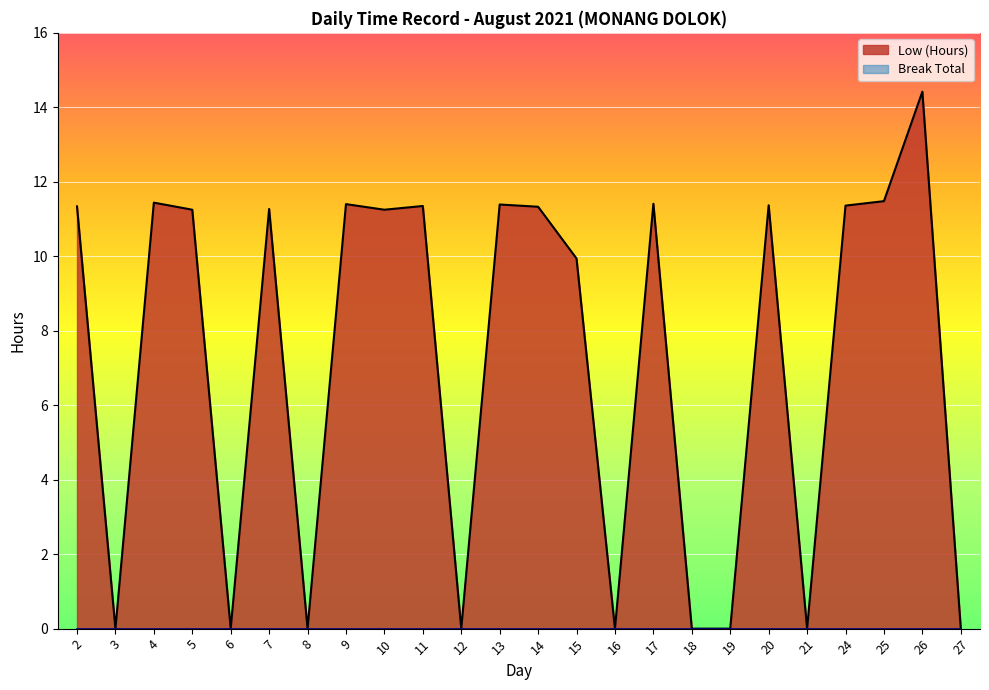

What is the change in value from 13 to 25?

+0.1